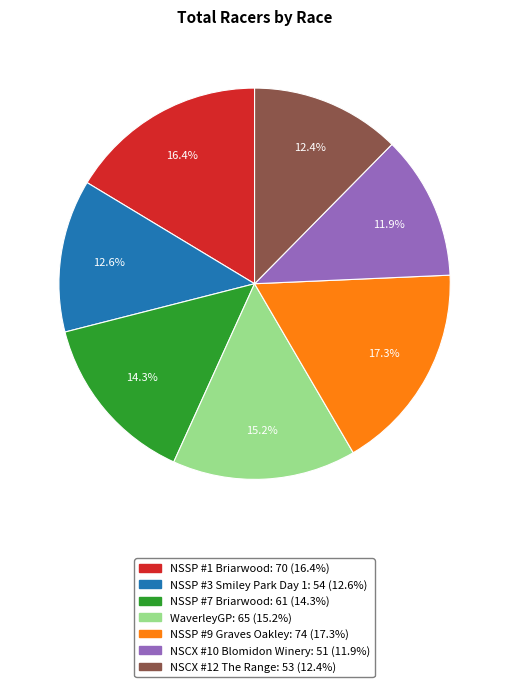

To the nearest percent, what portion does NSSP #7 Briarwood represent?

14%